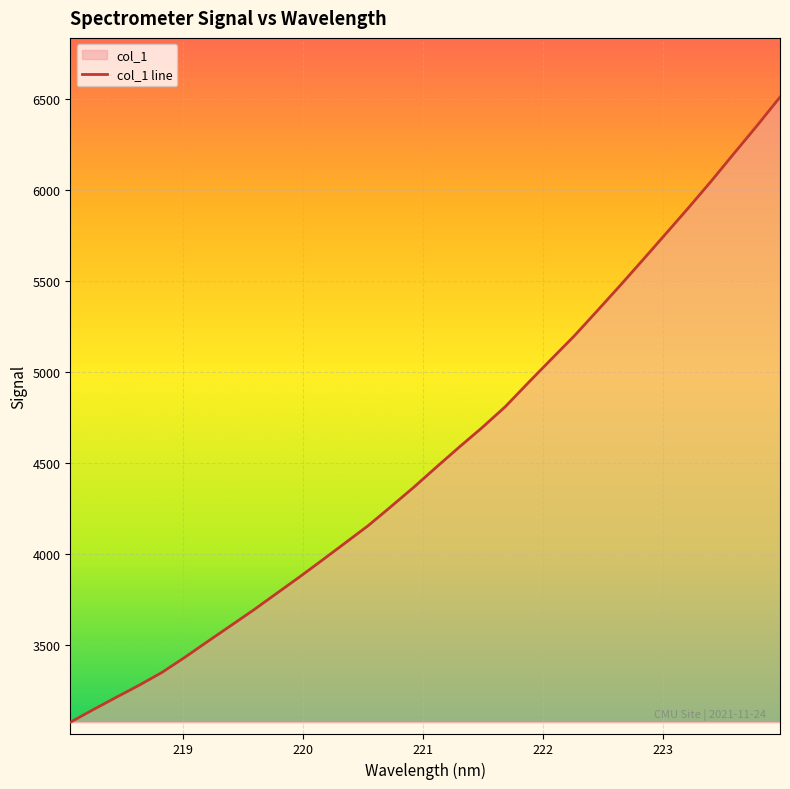

What is the maximum value shown in the chart?

6509.2